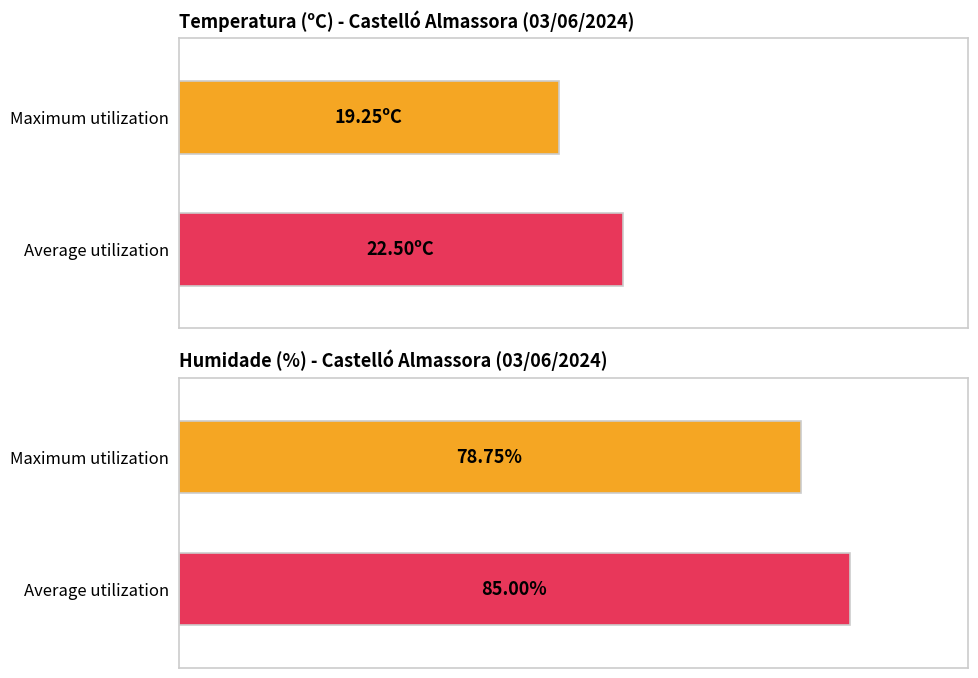

What is the greatest value displayed?

85.0